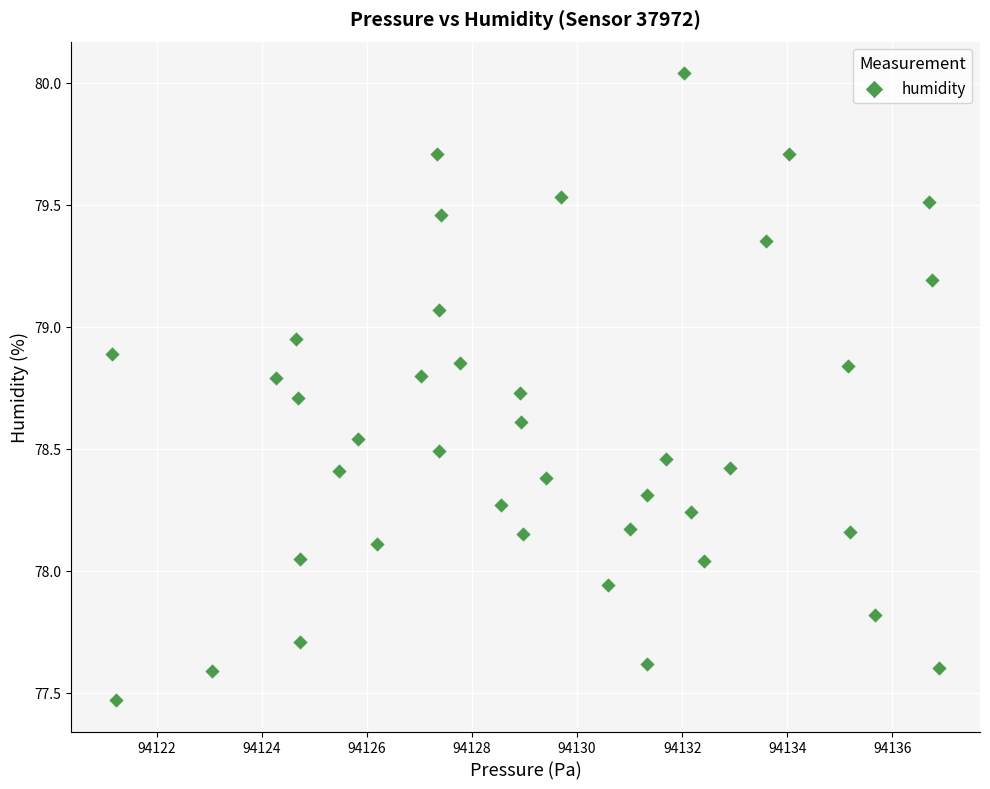

What is the range of Y values (max minus min)?

2.6